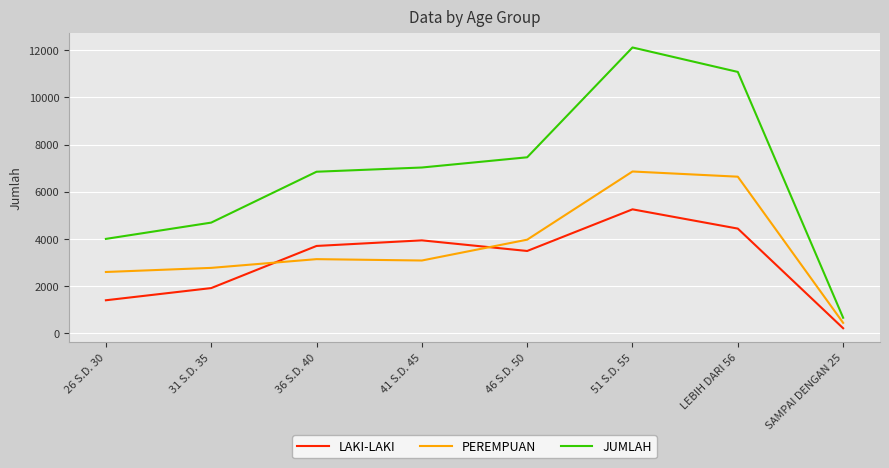

What is the maximum value shown in the chart?

12111